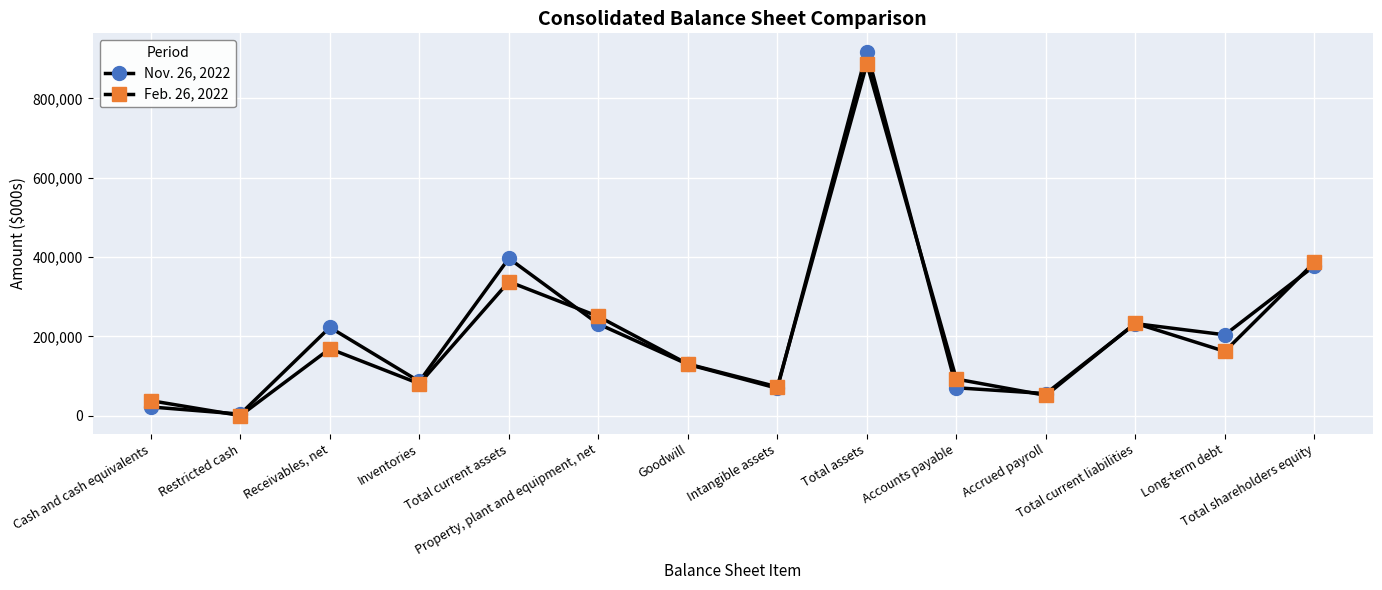

How many series are shown in this chart?

2